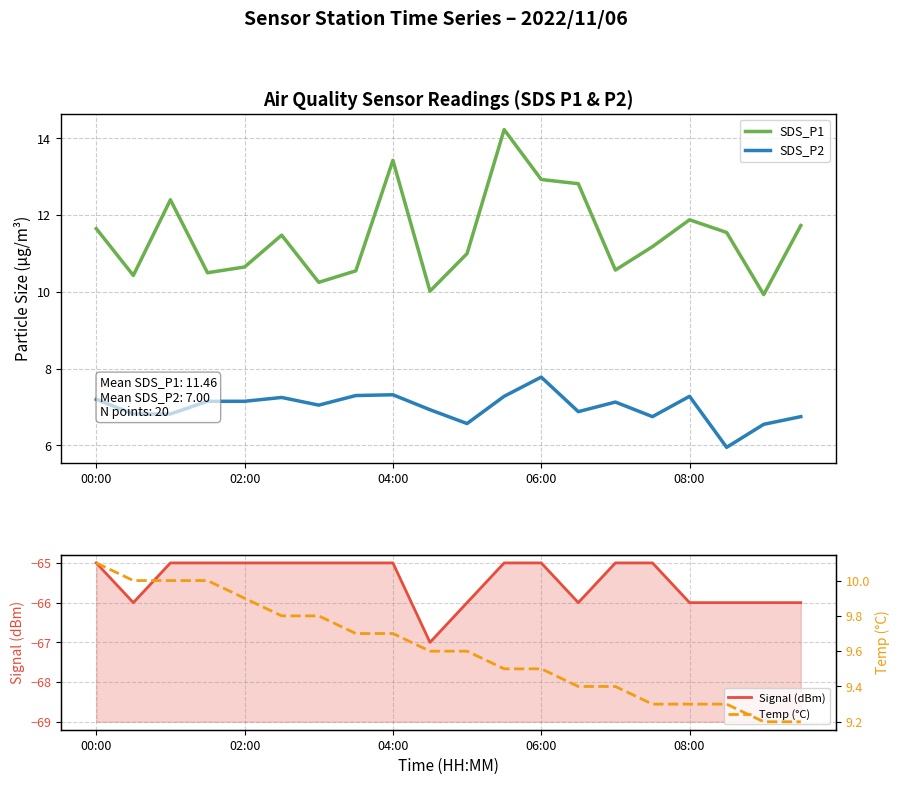

At which category does the chart reach its peak across all series?

11